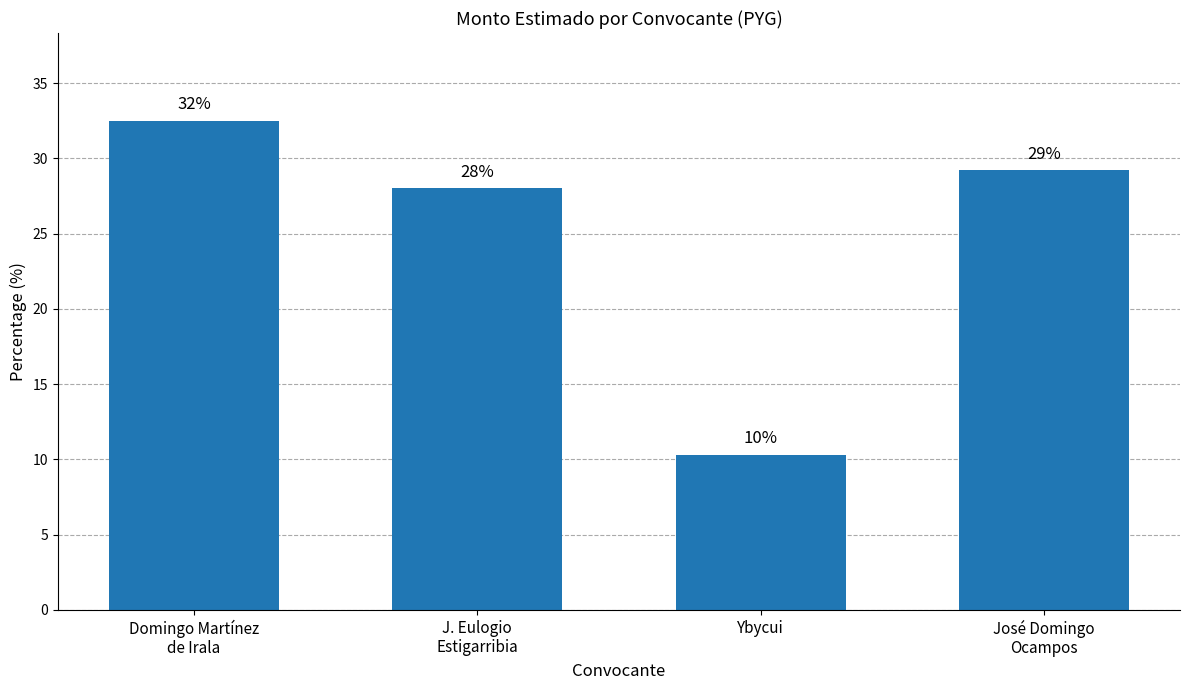

Reading right to left, list all the values displayed in this chart.

José Domingo
Ocampos=29.2	Ybycui=10.3	J. Eulogio
Estigarribia=28.0	Domingo Martínez
de Irala=32.5